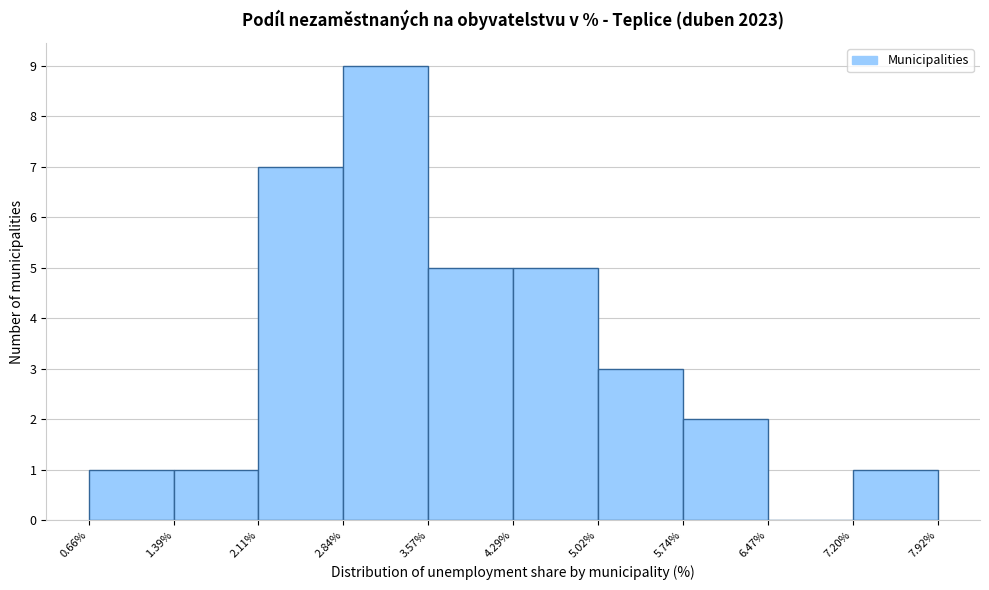

Reading left to right, transcribe this chart: for each bar, give the range it covers on the x-axis and its height. The values are not printed on the chart, so give them approximately, as read against the axis.

0.66% to 1.39%: 1
1.39% to 2.11%: 1
2.11% to 2.84%: 7
2.84% to 3.57%: 9
3.57% to 4.29%: 5
4.29% to 5.02%: 5
5.02% to 5.74%: 3
5.74% to 6.47%: 2
6.47% to 7.20%: 0
7.20% to 7.92%: 1